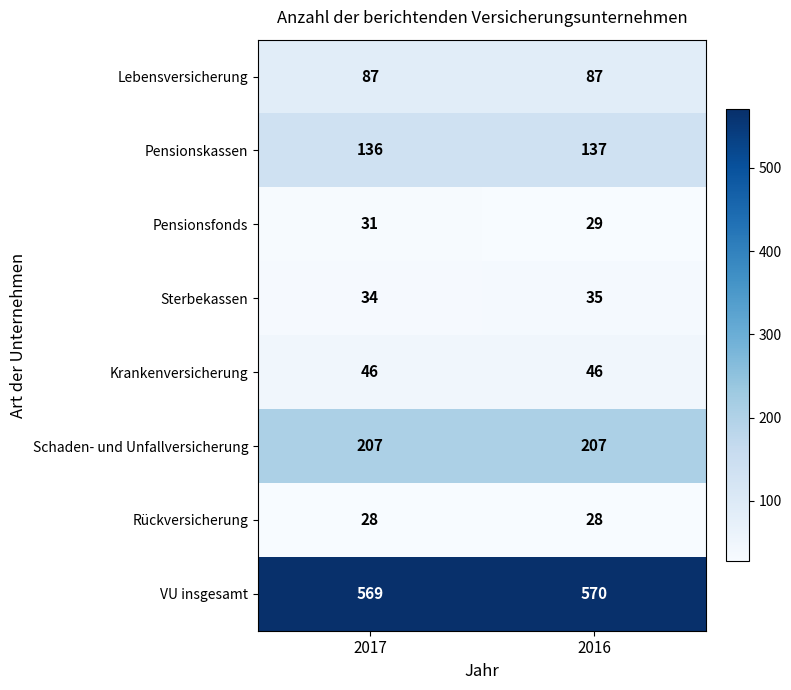

What is the maximum value shown in the chart?

570